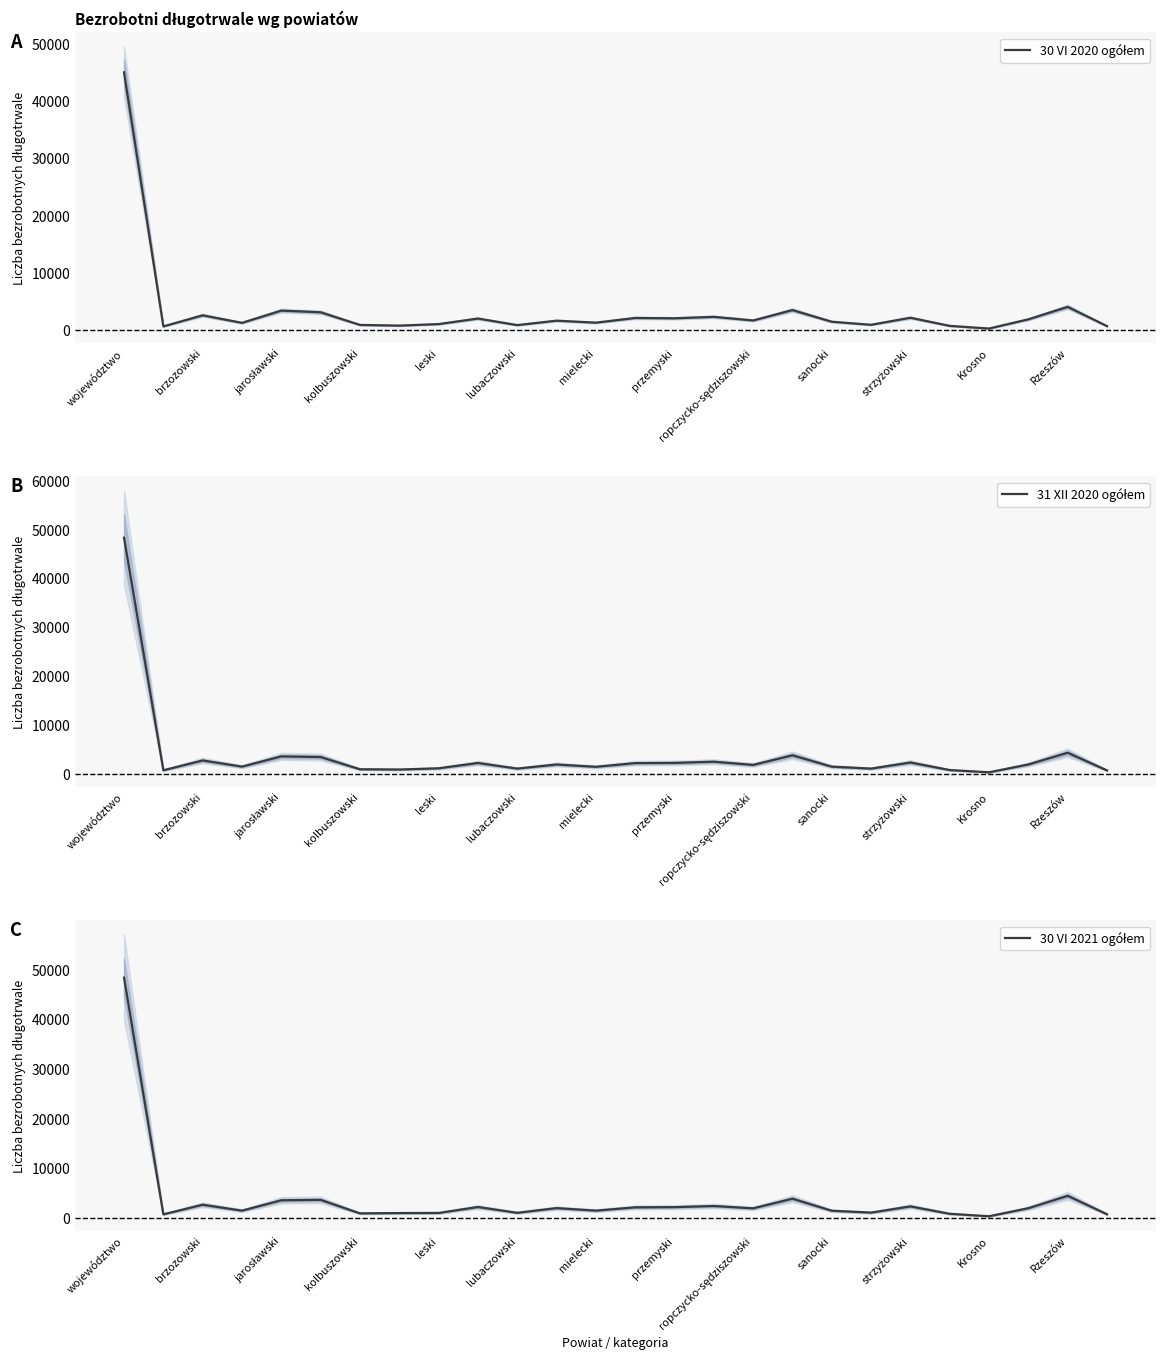

What position from the right is 21?

5